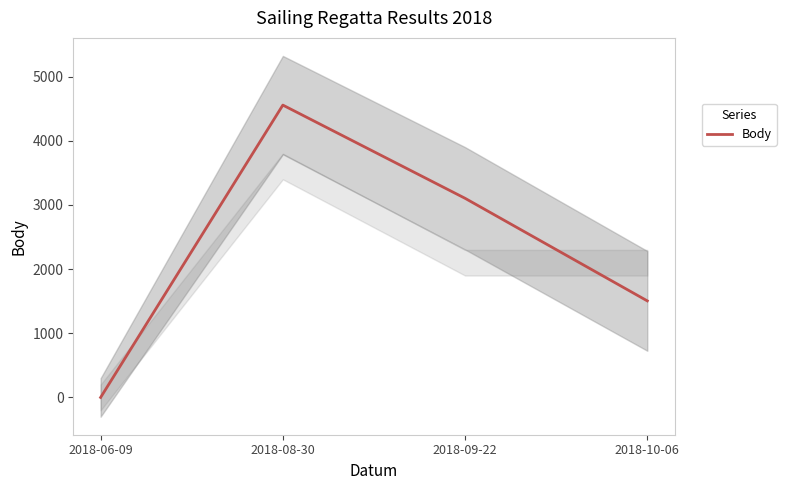

How many categories are shown in the chart?

4